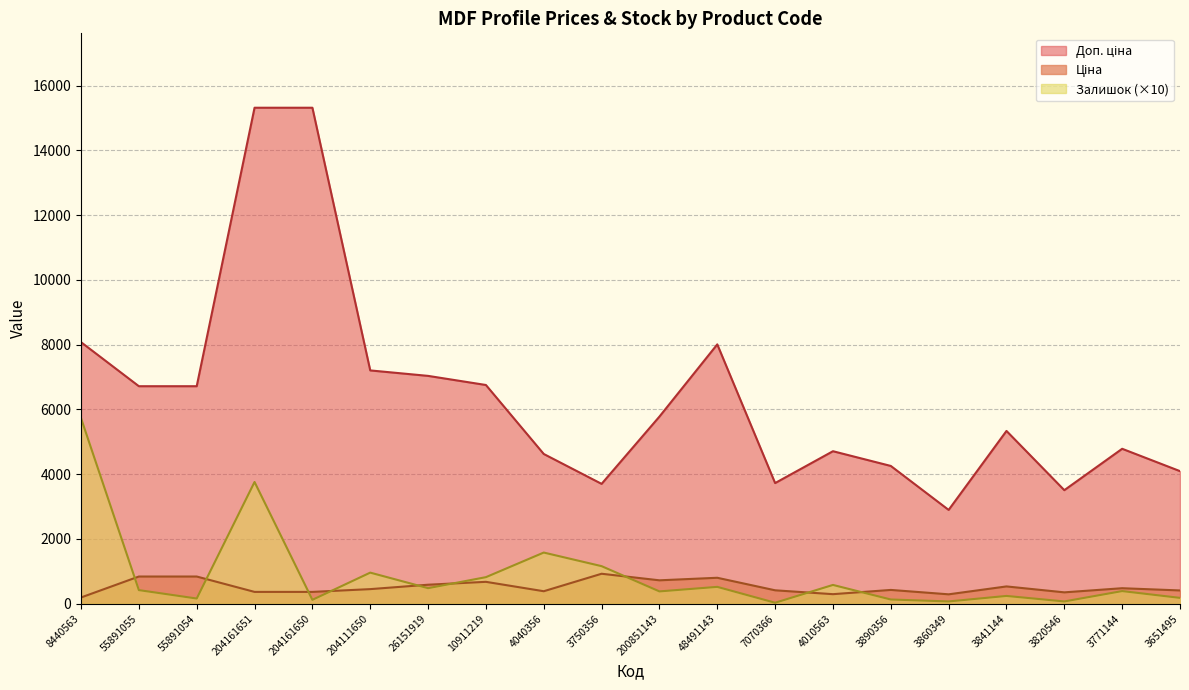

What value does the Доп. ціна series have at 26151919?

7036.9